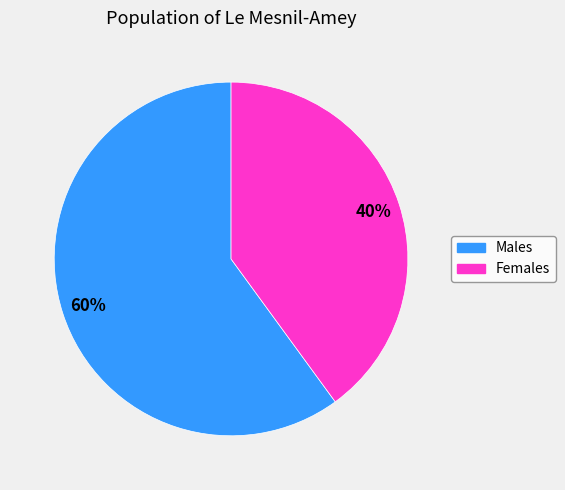

To the nearest percent, what is the difference between the largest and smallest slice percentages?

20%